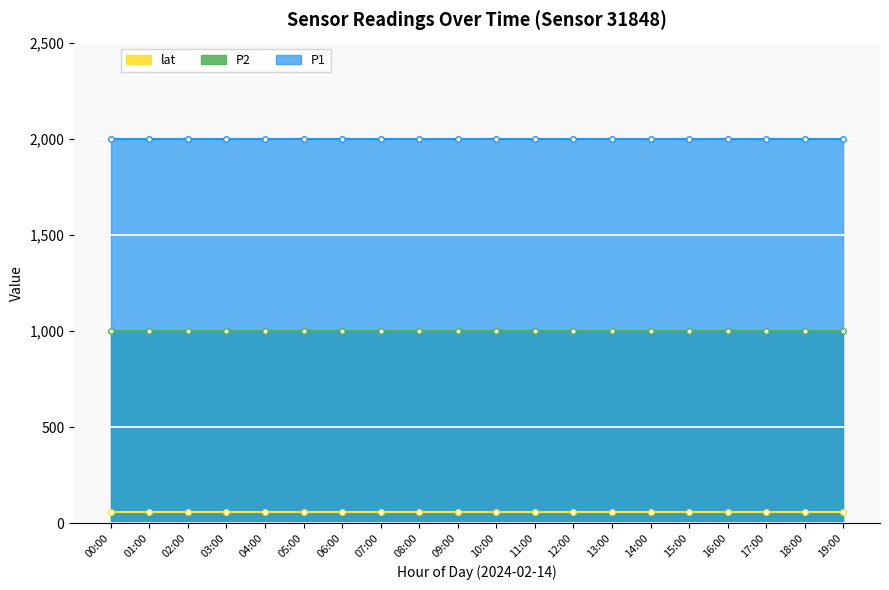

Reading left to right, list all the values displayed in this chart.

P2: 999.9	999.9	999.9	999.9	999.9	999.9	999.9	999.9	999.9	999.9	999.9	999.9	999.9	999.9	999.9	999.9	999.9	999.9	999.9	999.9
P1: 1999.9	1999.9	1999.9	1999.9	1999.9	1999.9	1999.9	1999.9	1999.9	1999.9	1999.9	1999.9	1999.9	1999.9	1999.9	1999.9	1999.9	1999.9	1999.9	1999.9
lat: 59.4	59.4	59.4	59.4	59.4	59.4	59.4	59.4	59.4	59.4	59.4	59.4	59.4	59.4	59.4	59.4	59.4	59.4	59.4	59.4